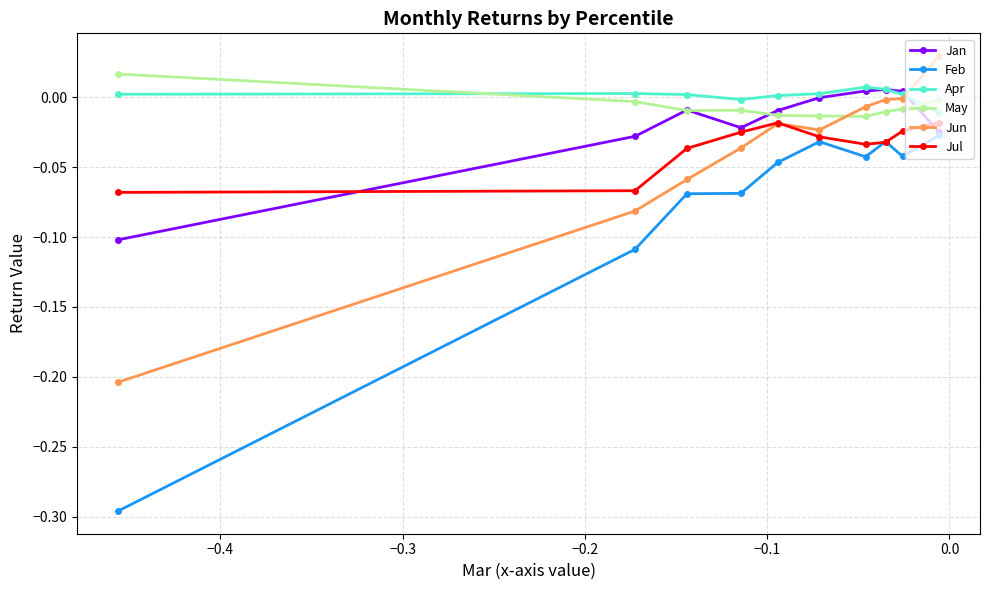

Which series has the largest range (max minus min)?

Feb